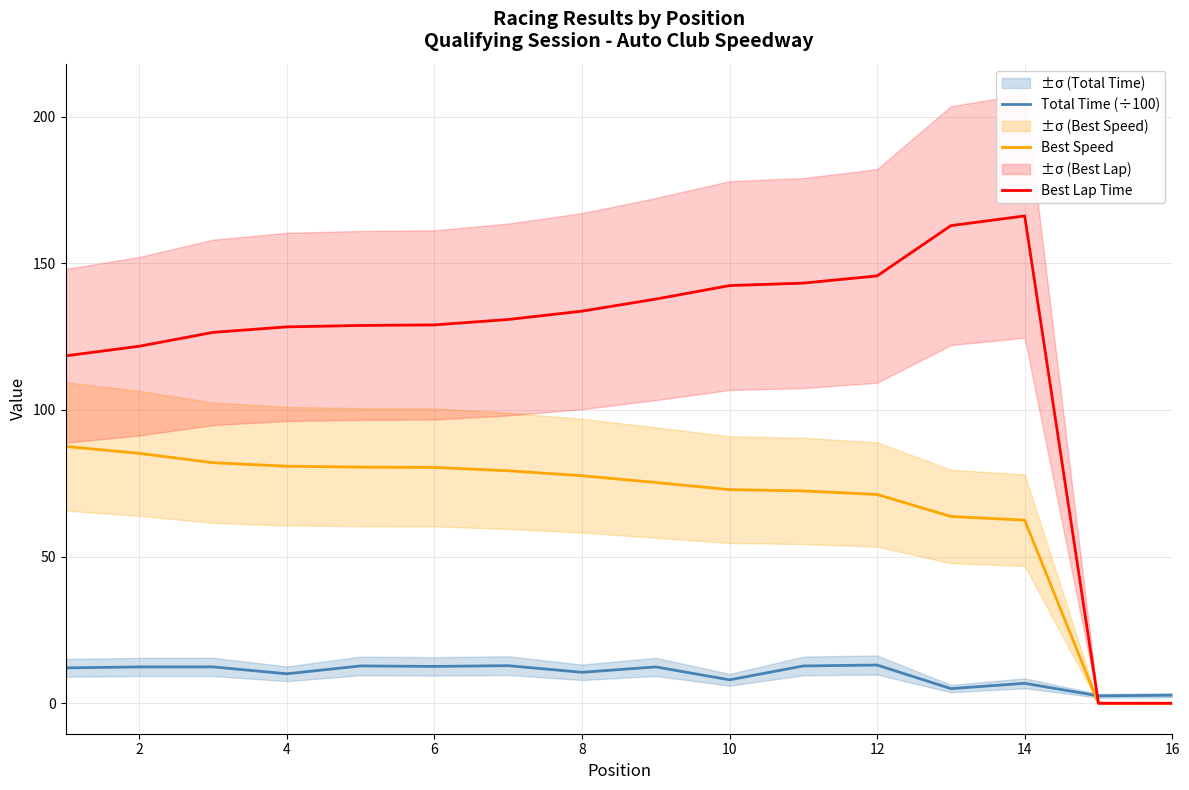

How many times do Best Speed and Total Time (÷100) cross each other?

1